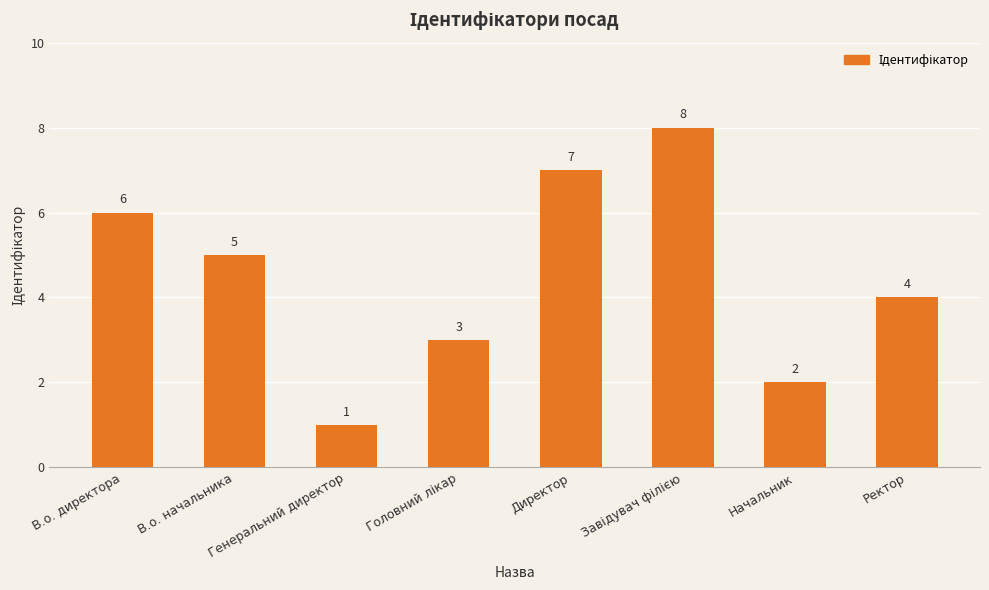

Which category has the lowest value across all series?

Генеральний директор